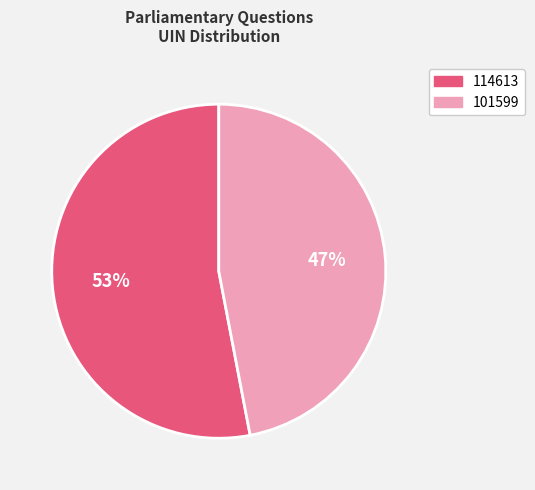

To the nearest percent, what is the difference between the largest and smallest slice percentages?

6%